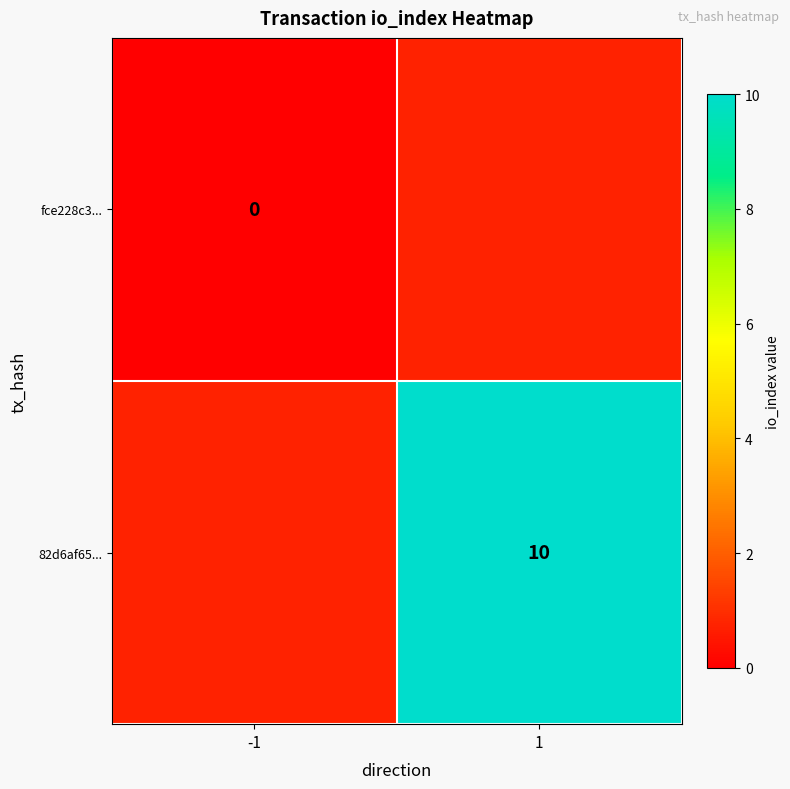

Which category has the lowest value across all series?

-1